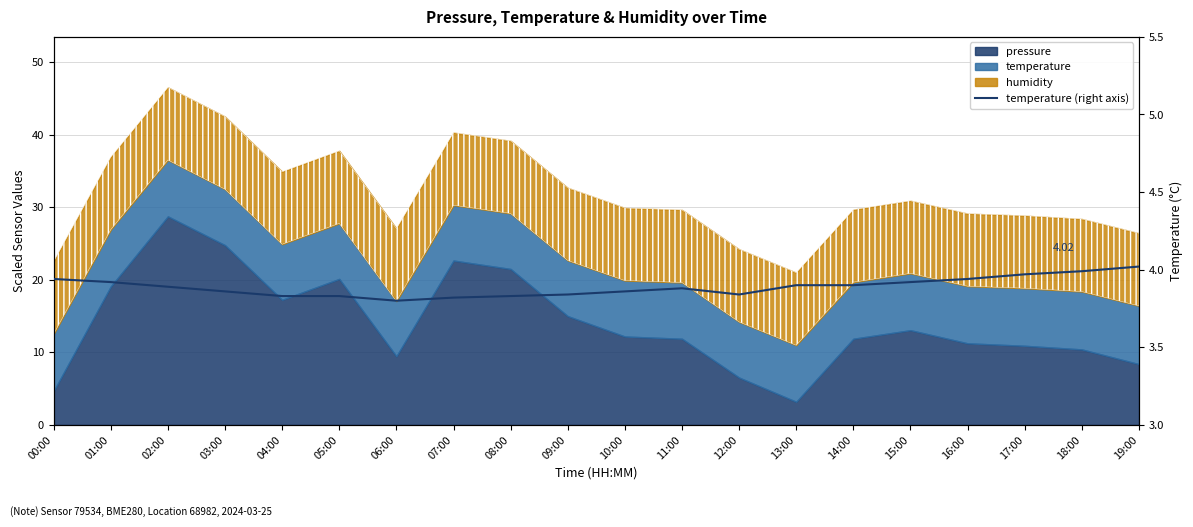

What is the label of the 9th point from the right?

11:00